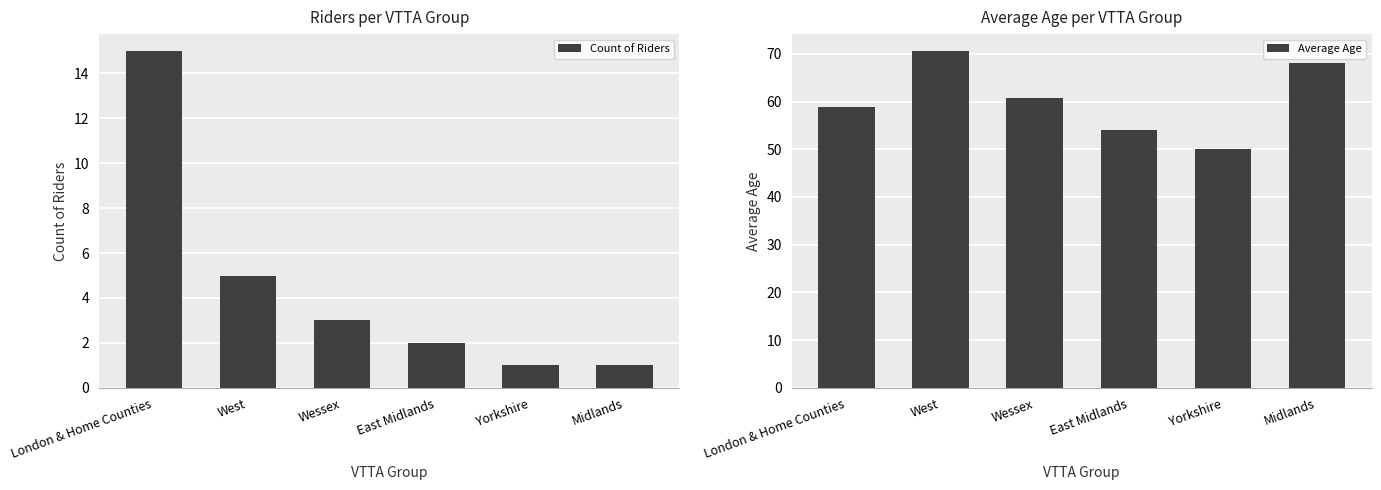

Reading right to left, what are all the values shown in this chart?

Count of Riders: 1.0	1.0	2.0	3.0	5.0	15.0
Average Age: 68.0	50.0	54.0	60.7	70.6	58.9